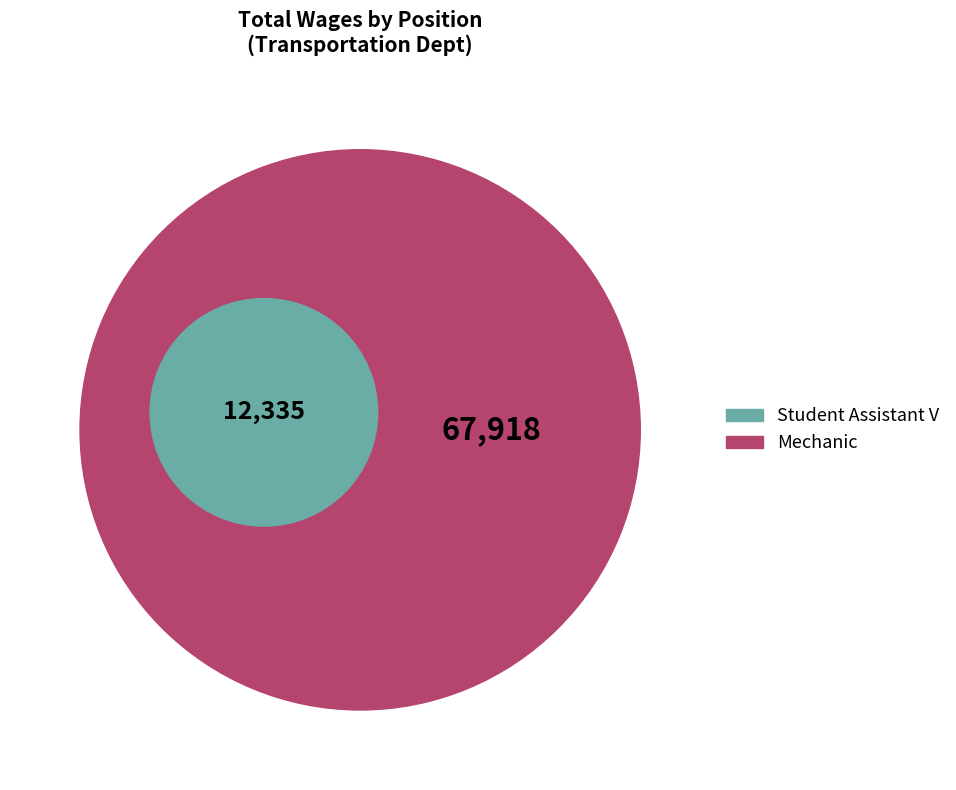

True or false: Mechanic accounts for 85% of the total.

True